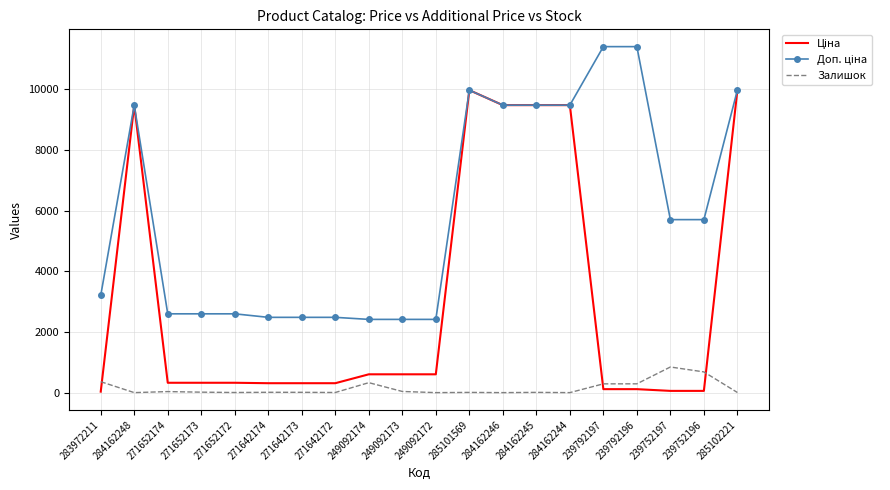

The value of Залишок at 239752197 is 845.0. True or false?

True